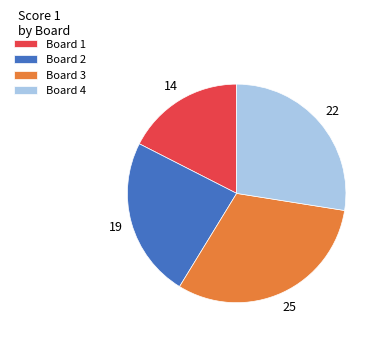

Does any single category account for the majority?

No